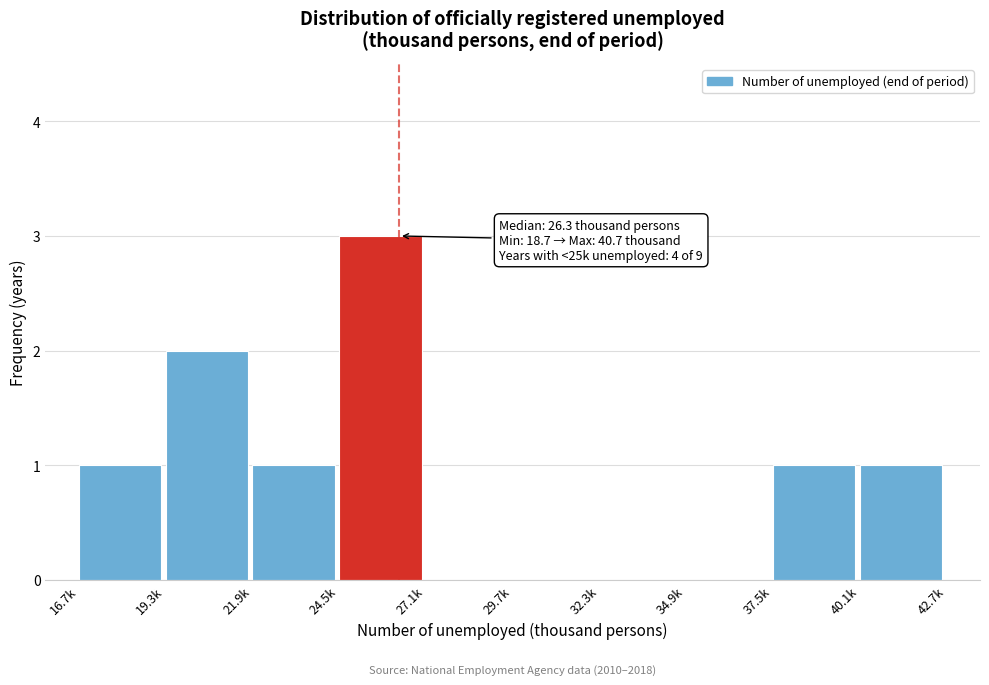

Reading right to left, extract all data points from this chart.

40.1k=1	37.5k=1	34.9k=0	32.3k=0	29.7k=0	27.1k=0	24.5k=3	21.9k=1	19.3k=2	16.7k=1